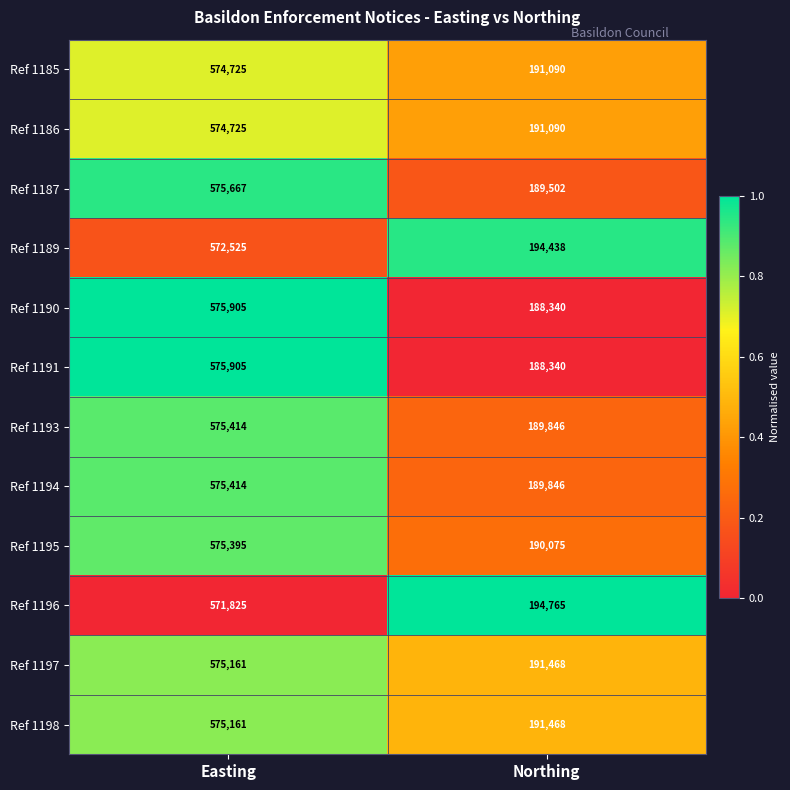

Is it true that Ref 1196 equals 348327 at Northing?

False